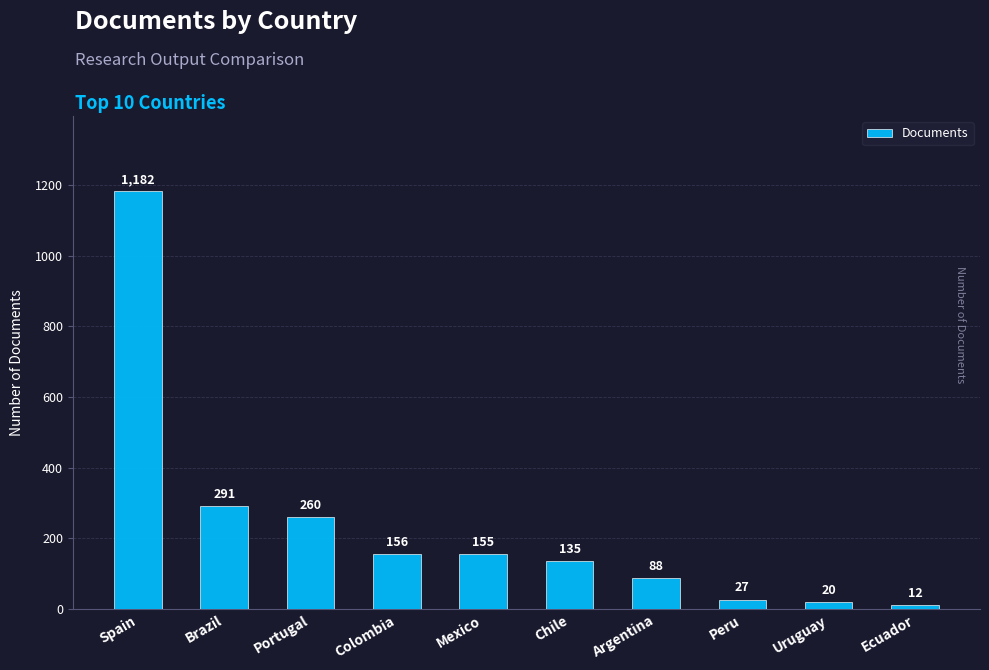

The chart shows a value of 135 at Chile. True or false?

True